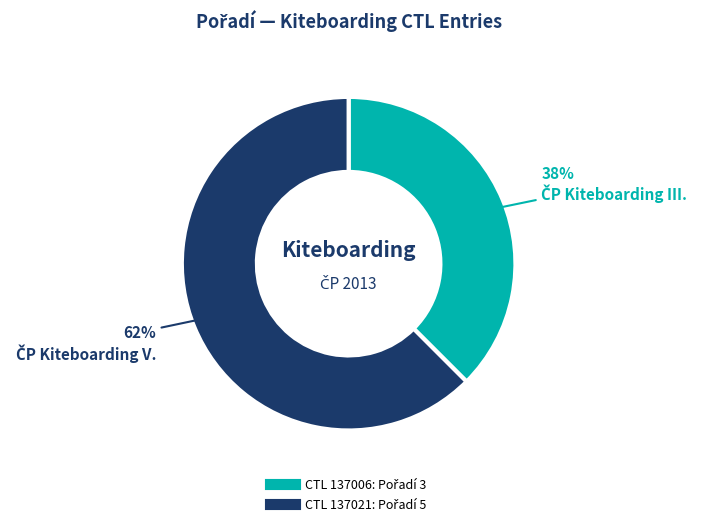

Is there a majority slice in this chart?

Yes